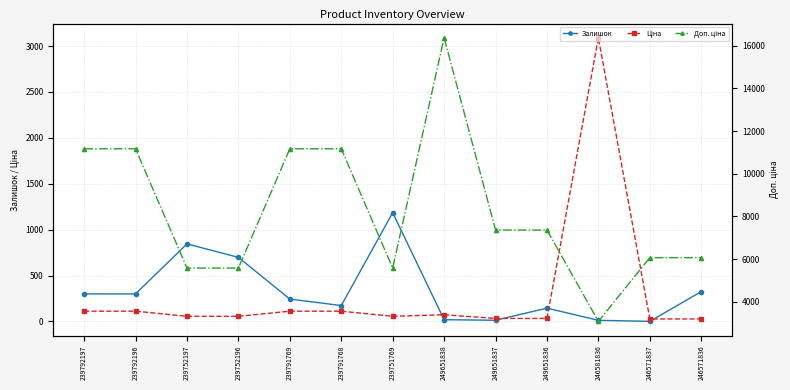

The Ціна series shows 111.7 at 239791768. True or false?

True